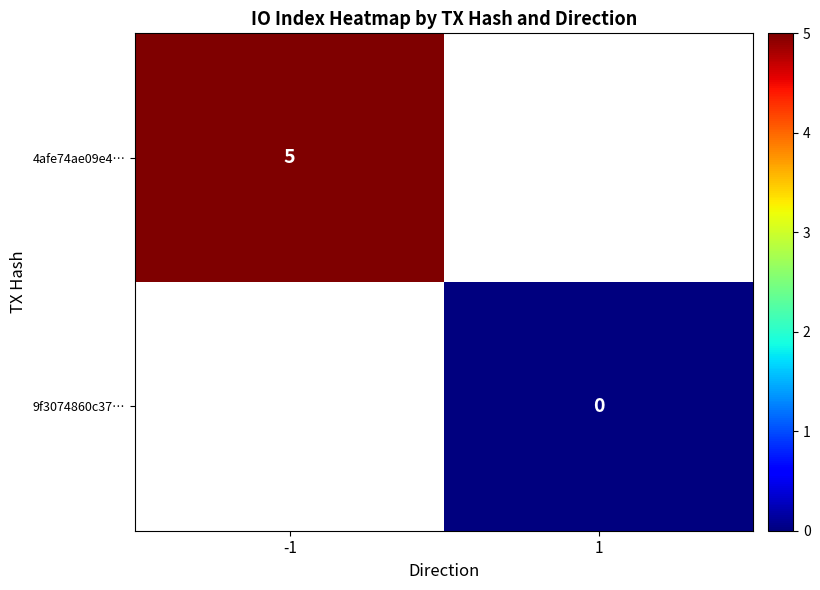

The 4afe74ae09e4… series shows 5 at -1. True or false?

True